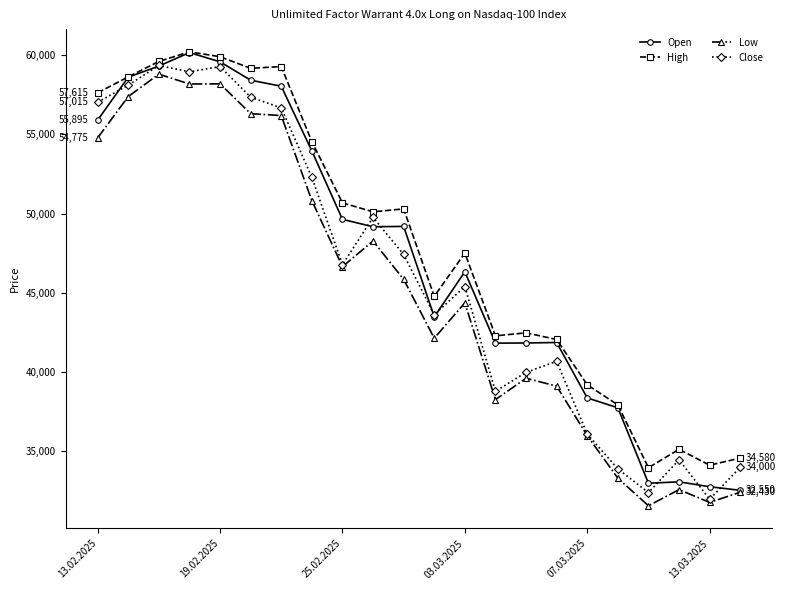

How many distinct data groups are displayed?

4